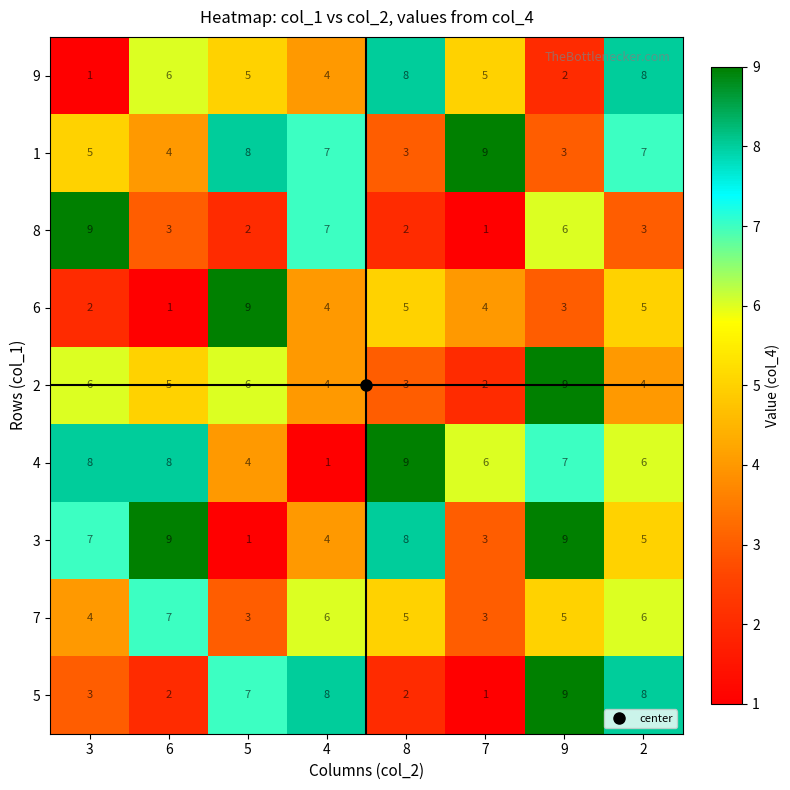

Is it true that 6 equals 1 at 6?

True